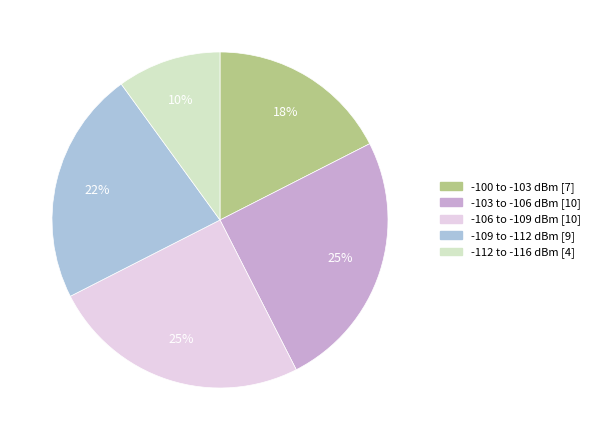

To the nearest percent, what is the average slice percentage?

20%